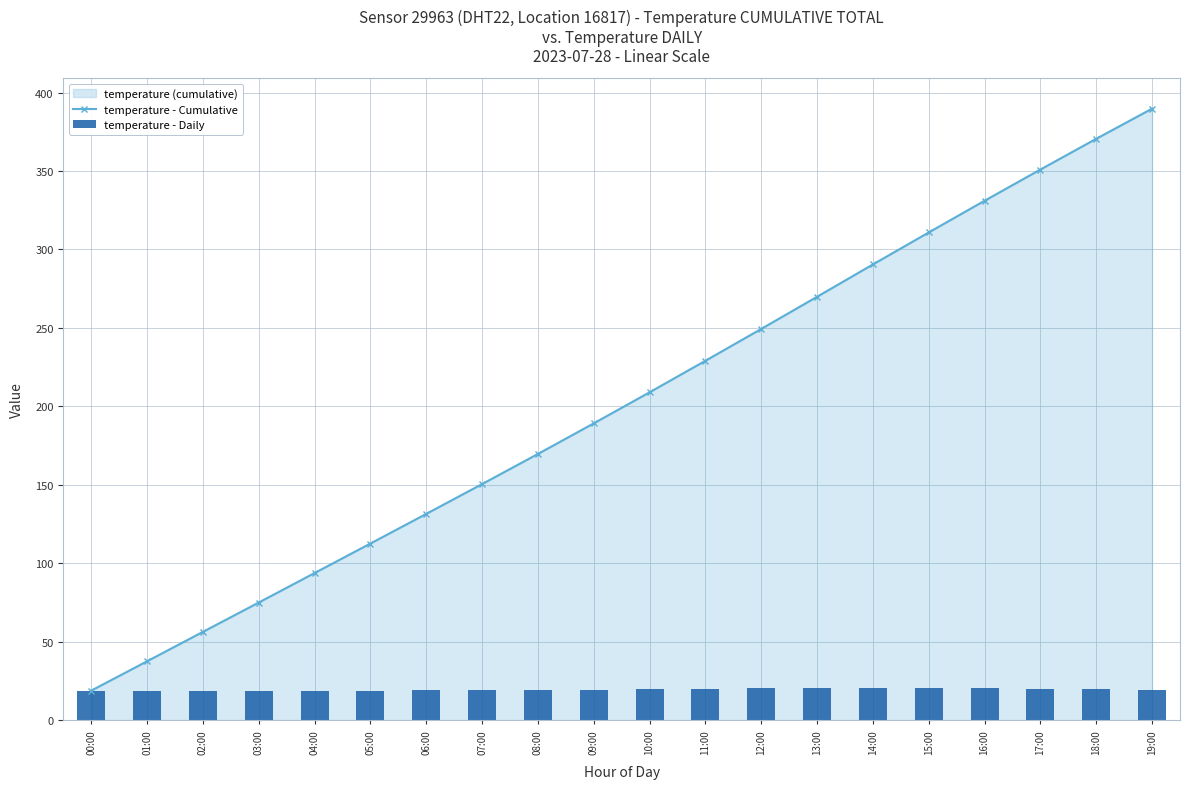

What is the difference between the second highest and second lowest values in the temperature - Daily series?

1.8